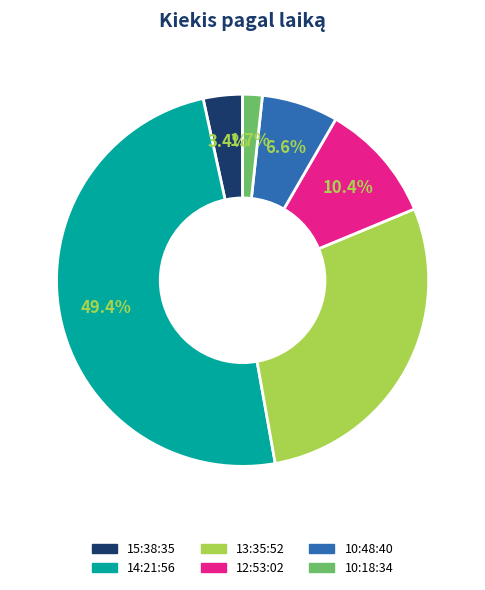

Between 14:21:56 and 10:18:34, which is larger?

14:21:56